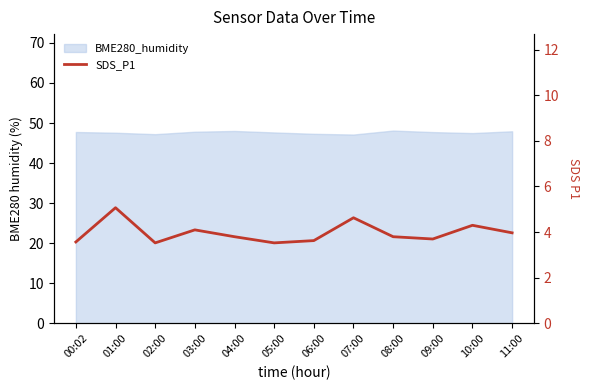

True or false: the data shows 2.2 at 08:00.

False